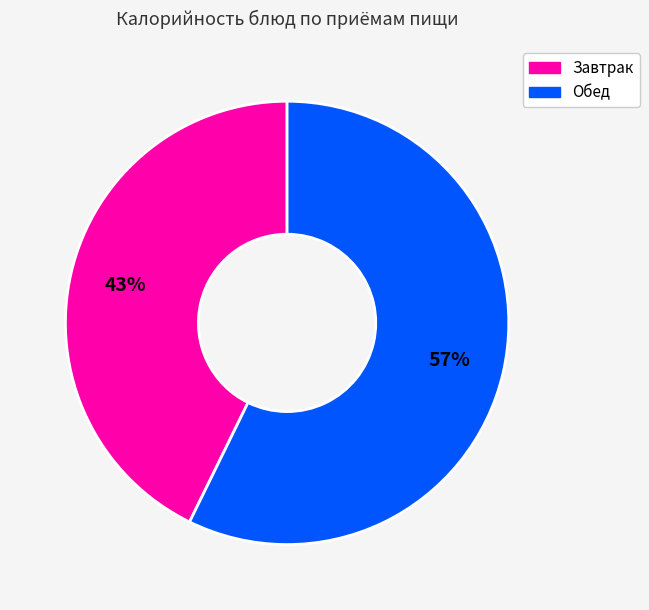

To the nearest percent, what is the average slice percentage?

50%